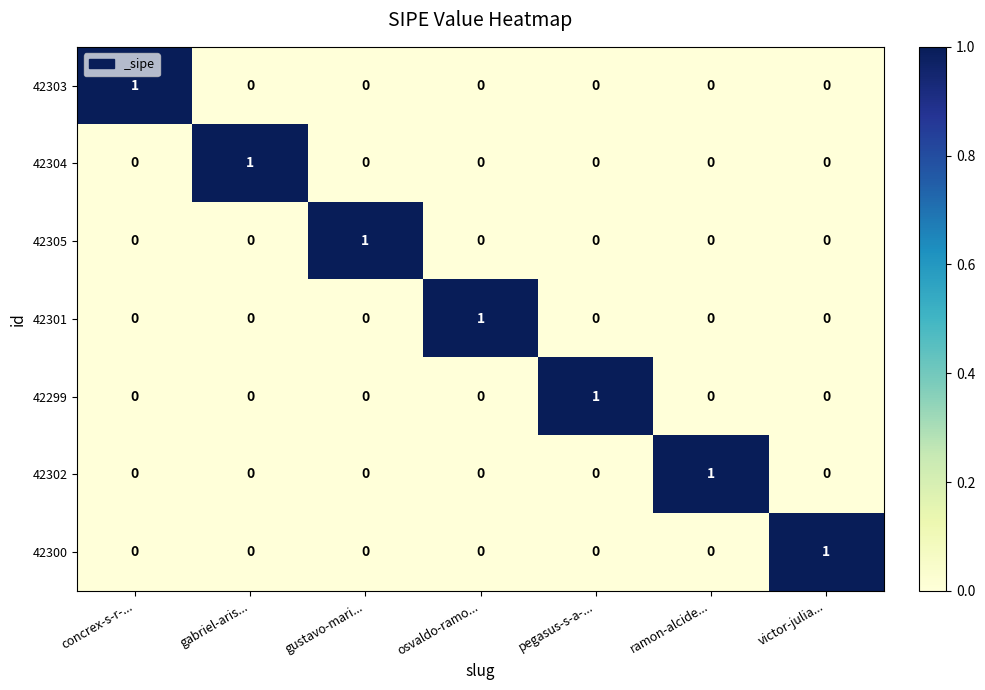

True or false: 42300 has a value of 1 at gabriel-aris....

False